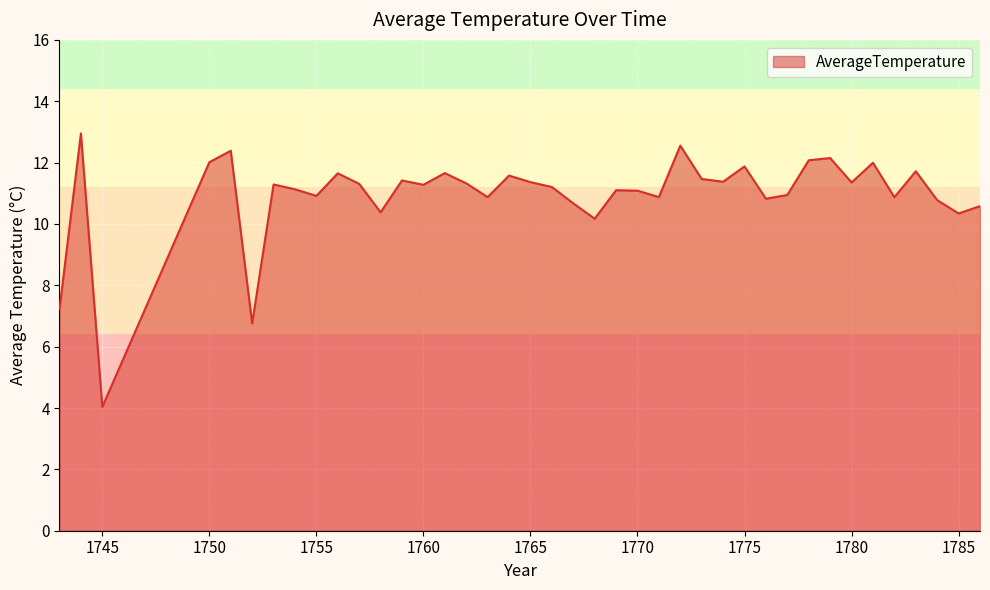

How many lines are shown in the chart?

1